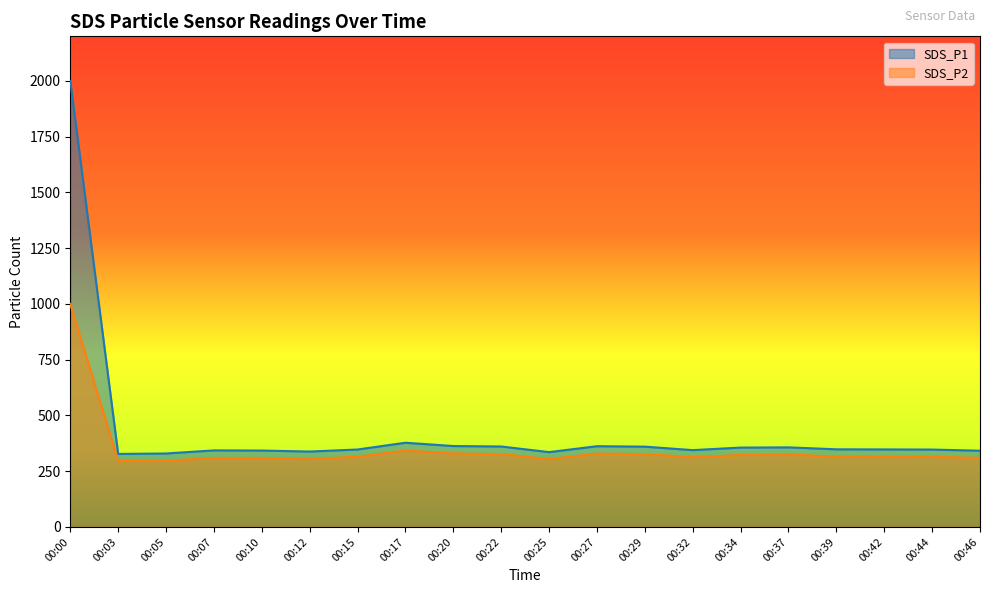

What is the total value across all series at 00:17?

720.6